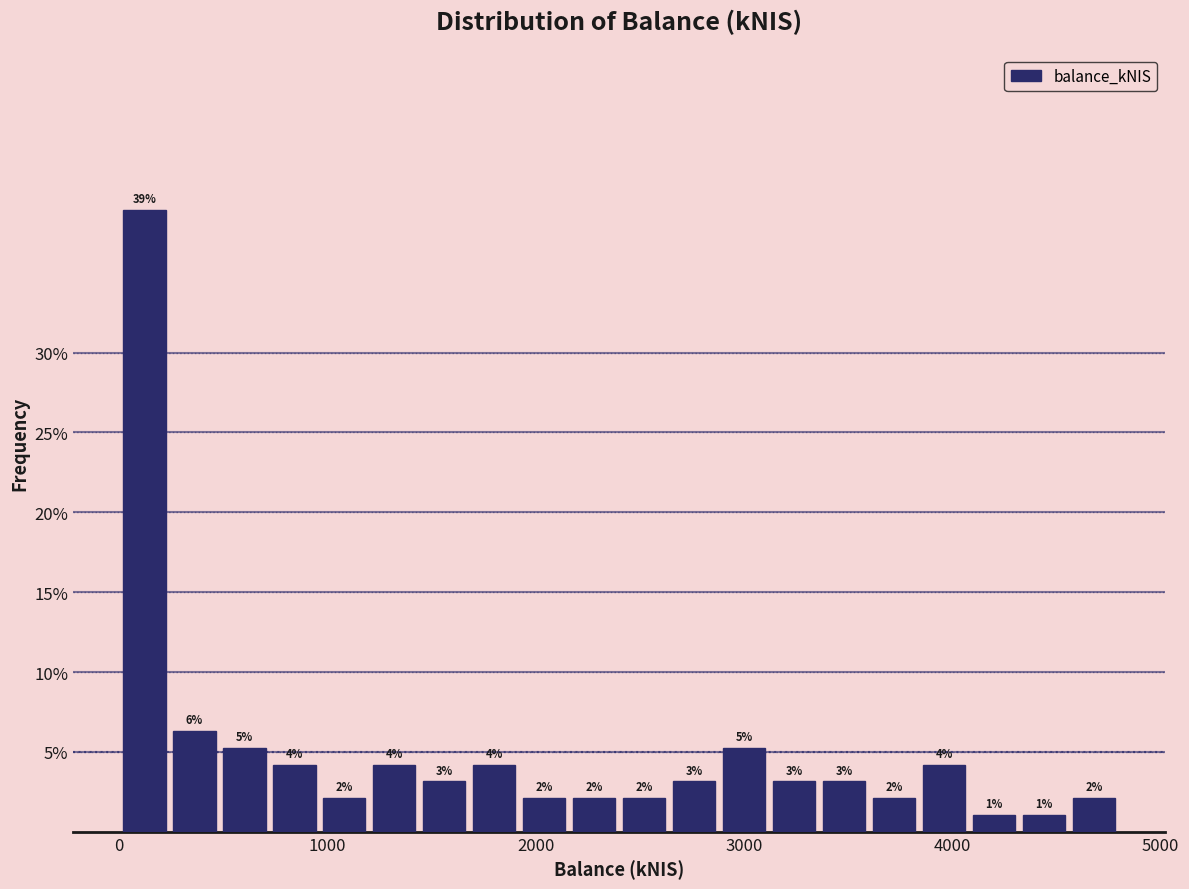

Read against the x-axis, roughly where is the centre of the tallest bar?

100